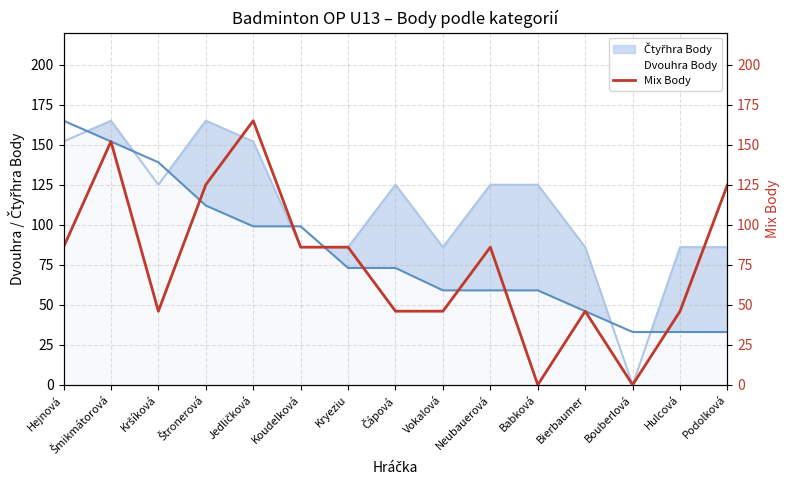

What is the highest value of the Dvouhra Body series?

165